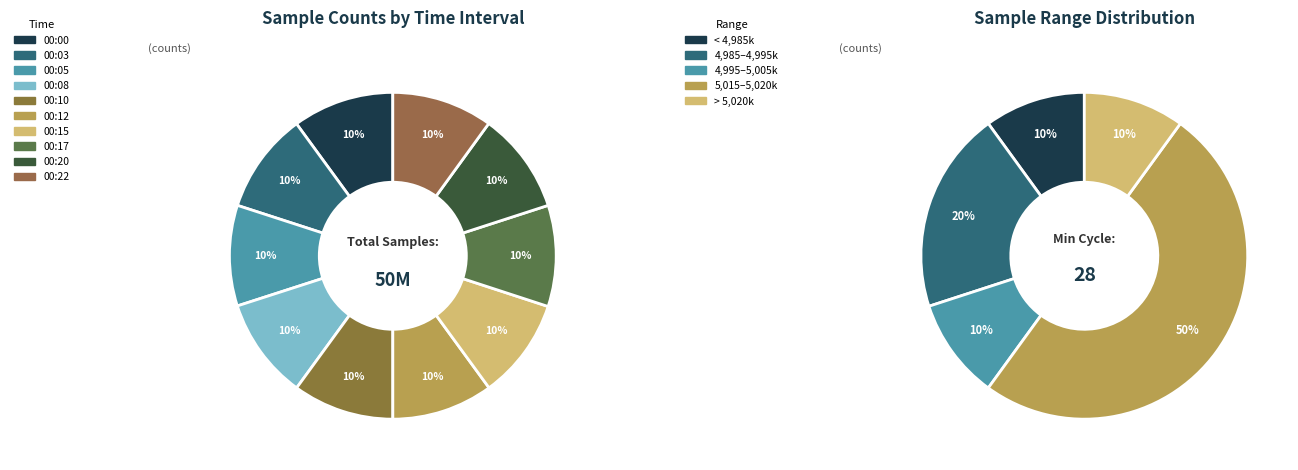

How many slices are in this pie chart?

10